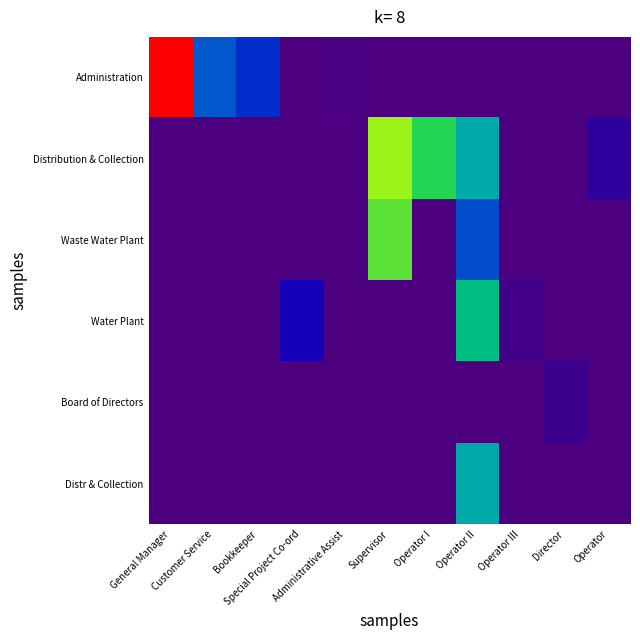

How many distinct data groups are displayed?

6